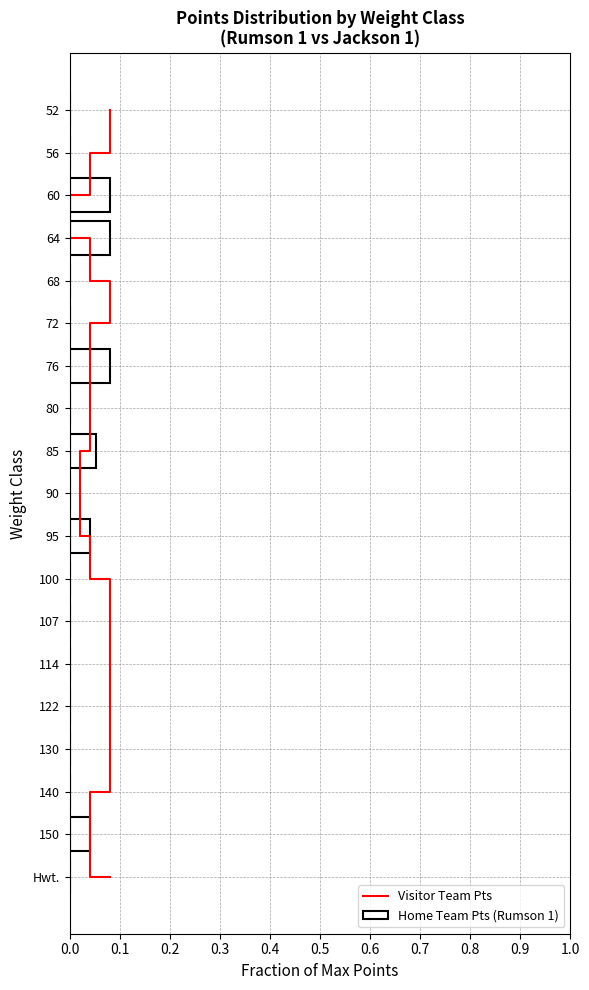

How many series are shown in this chart?

2